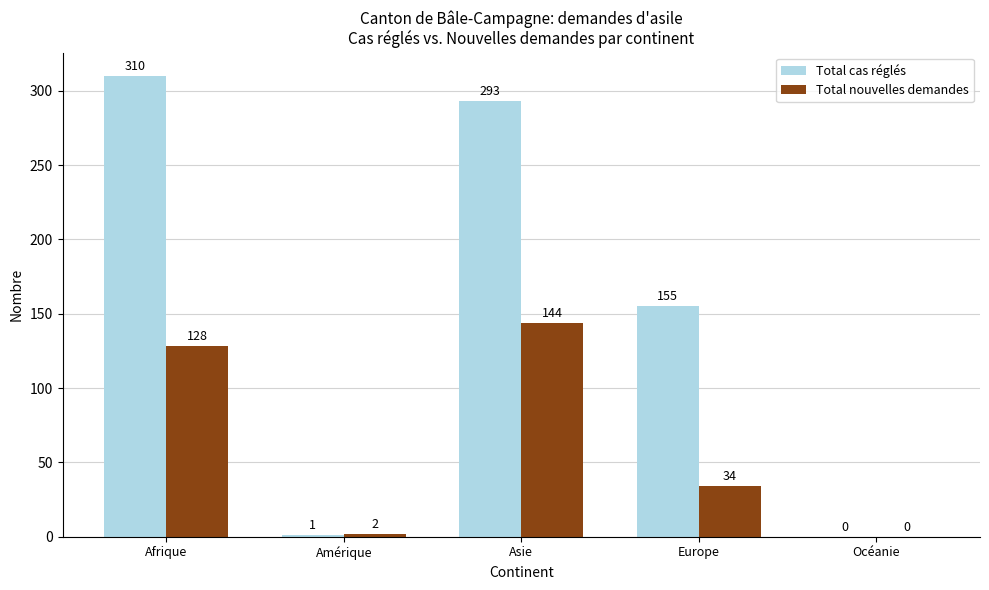

Which series has the widest spread of values?

Total cas réglés